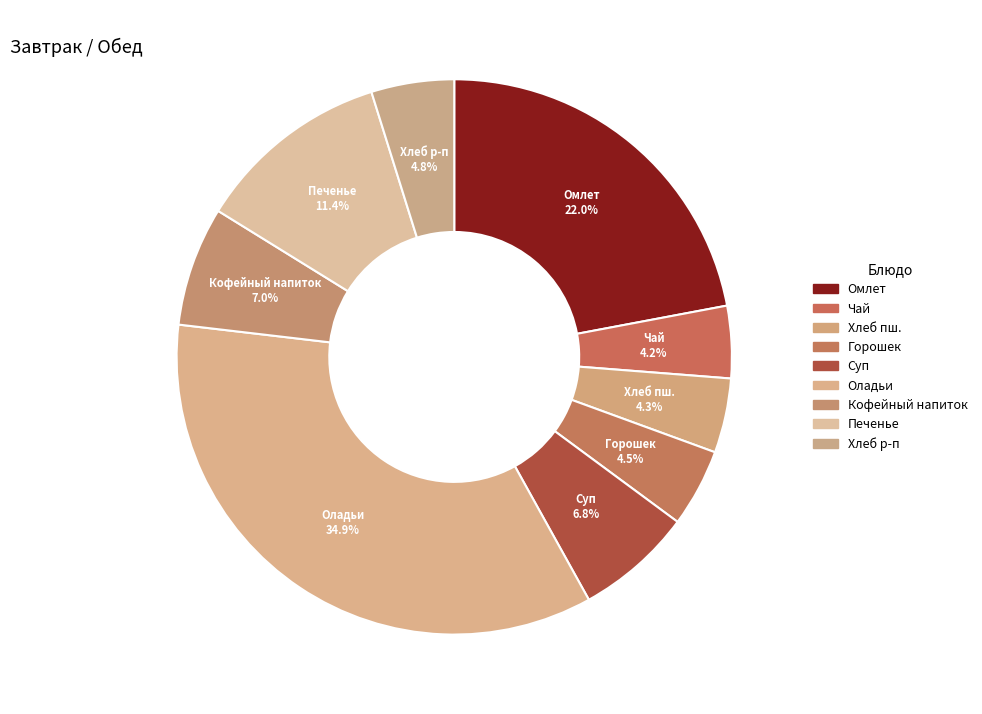

Count the number of slices in the pie.

9